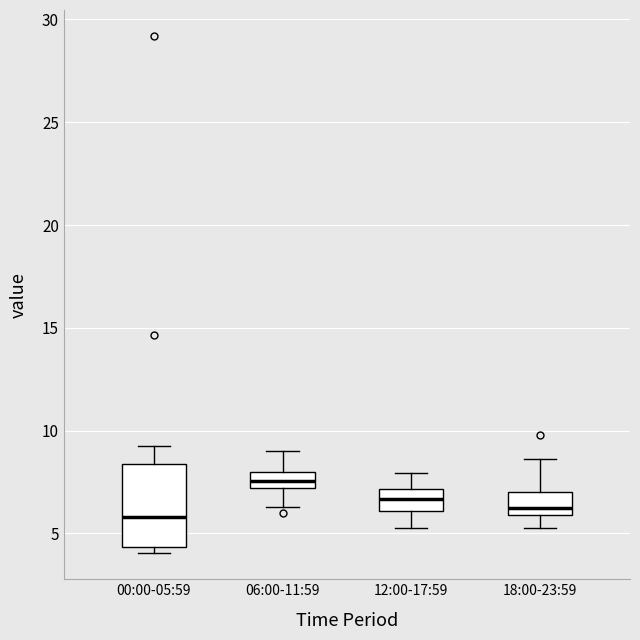

Where does the upper whisker of the box for 06:00-11:59 end on the y-axis? The values are not printed on the chart, so give them approximately, as read against the axis.

9.0